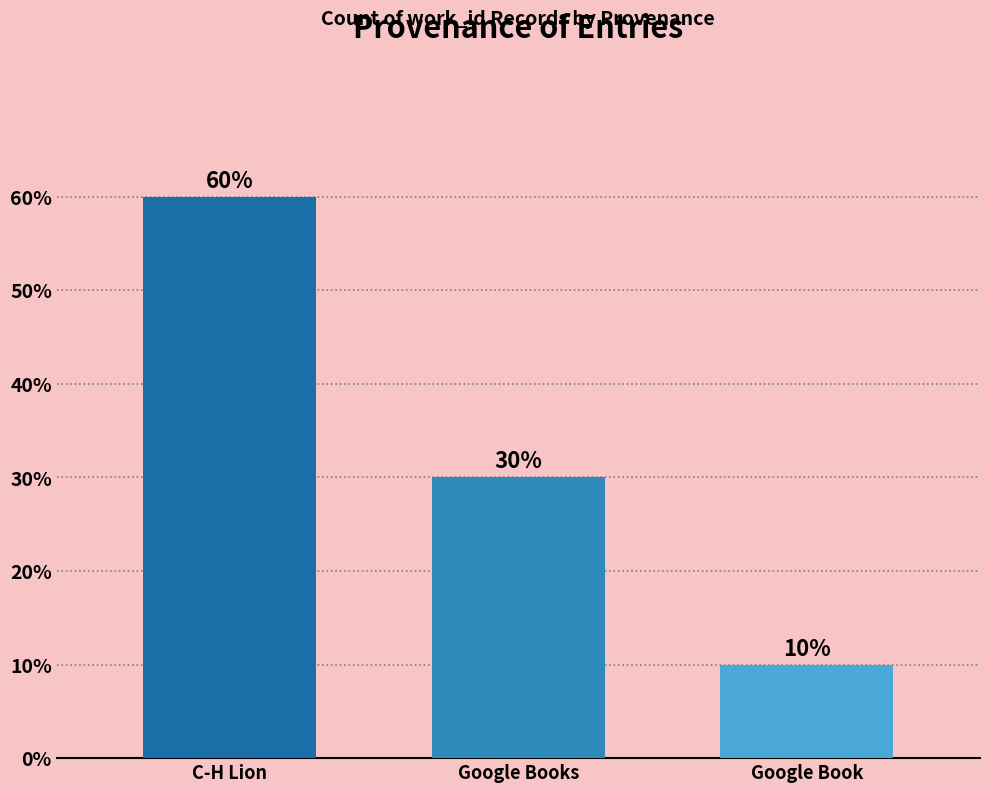

How many series are shown in this chart?

1